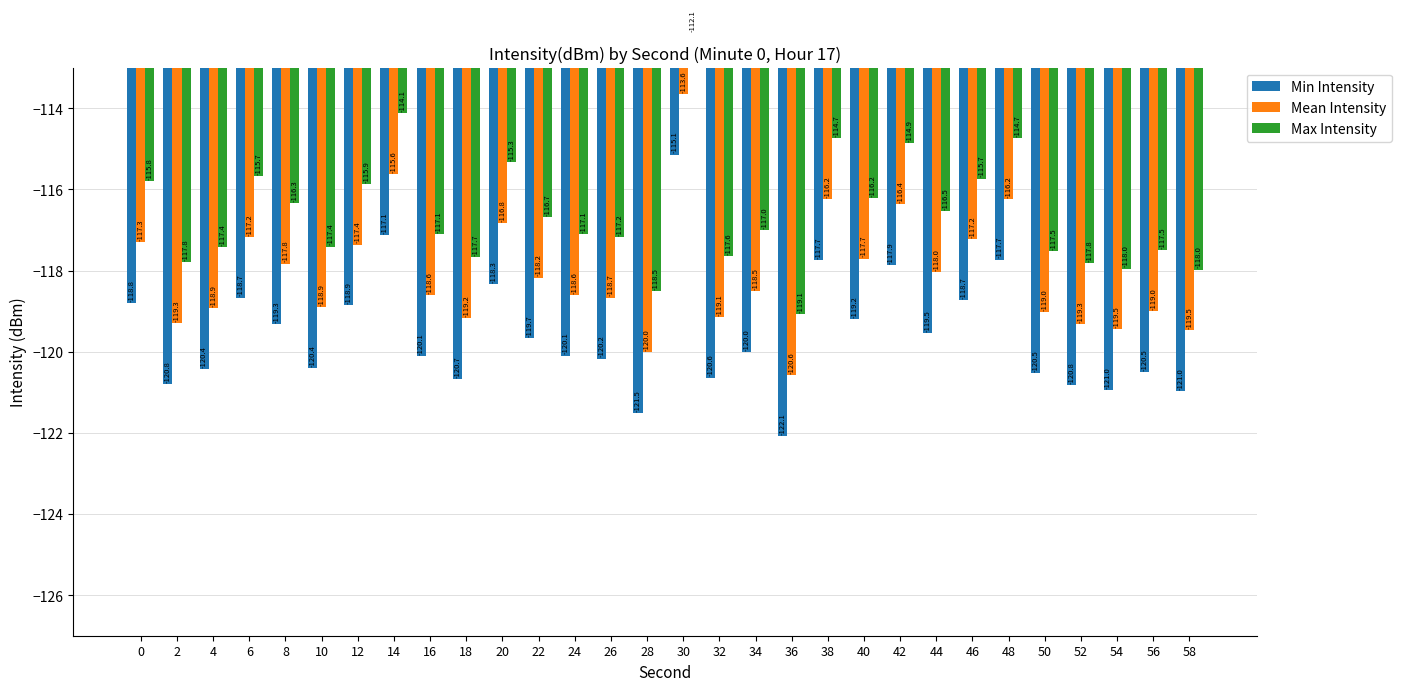

Which series has the largest range (max minus min)?

Min Intensity